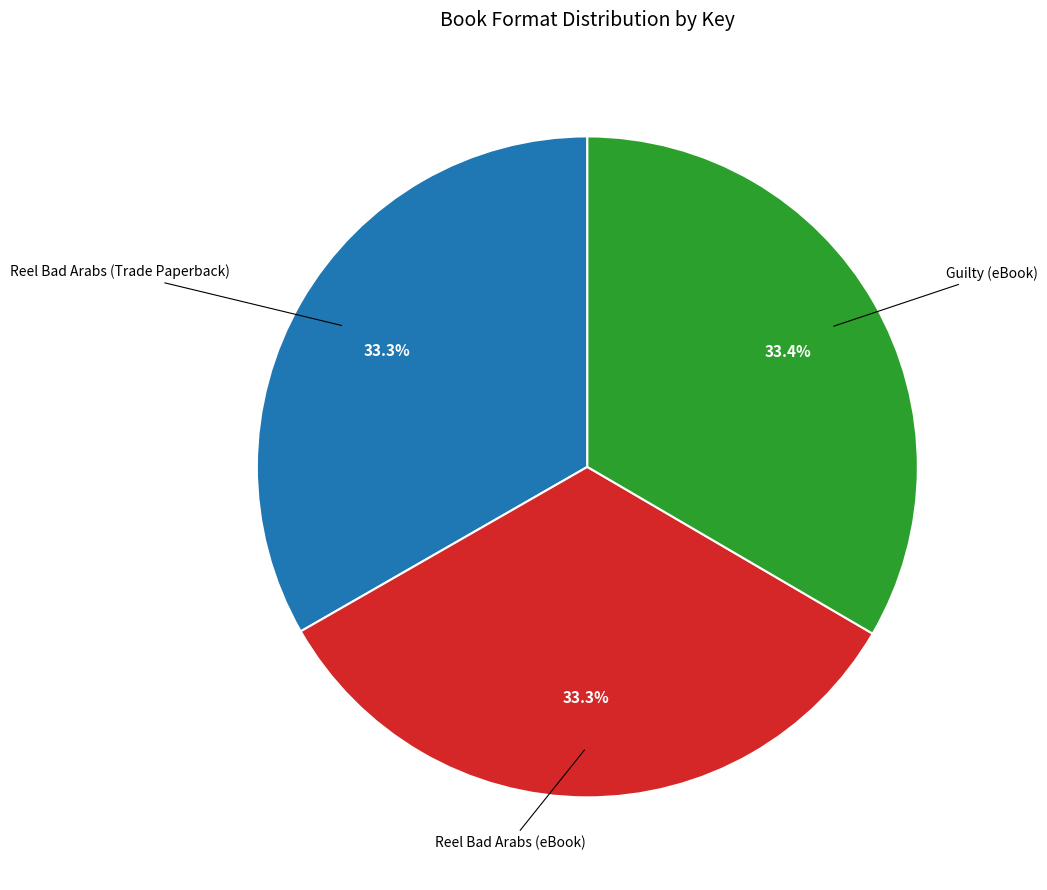

Does any single category account for the majority?

No